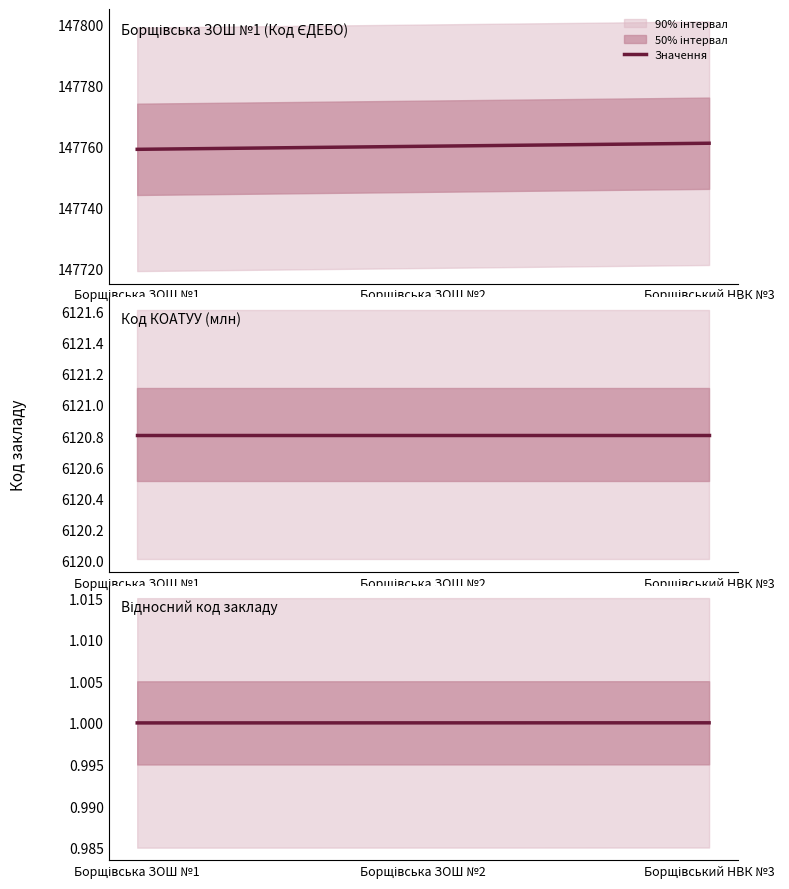

Is it true that the value at Борщівський НВК №3 is 1.0?

True